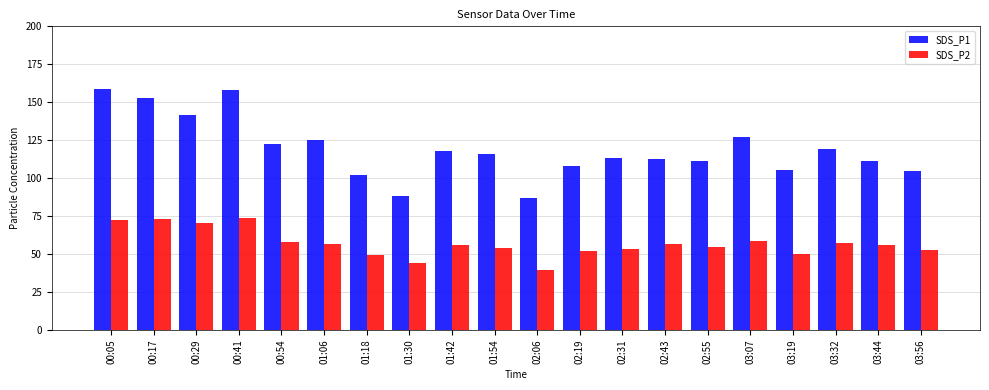

What is the value of the SDS_P2 bar at the 9th from the left?

55.7